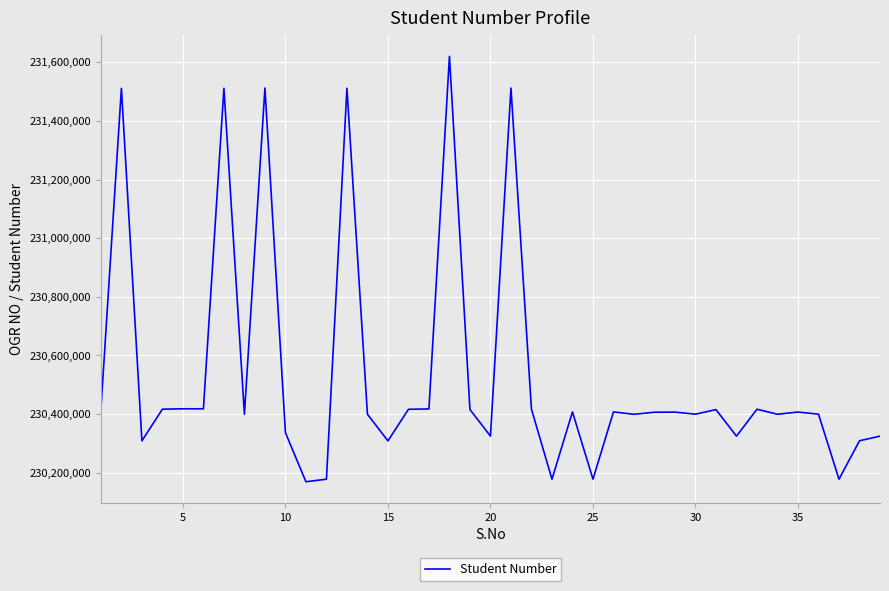

What is the smallest value displayed?

230169111